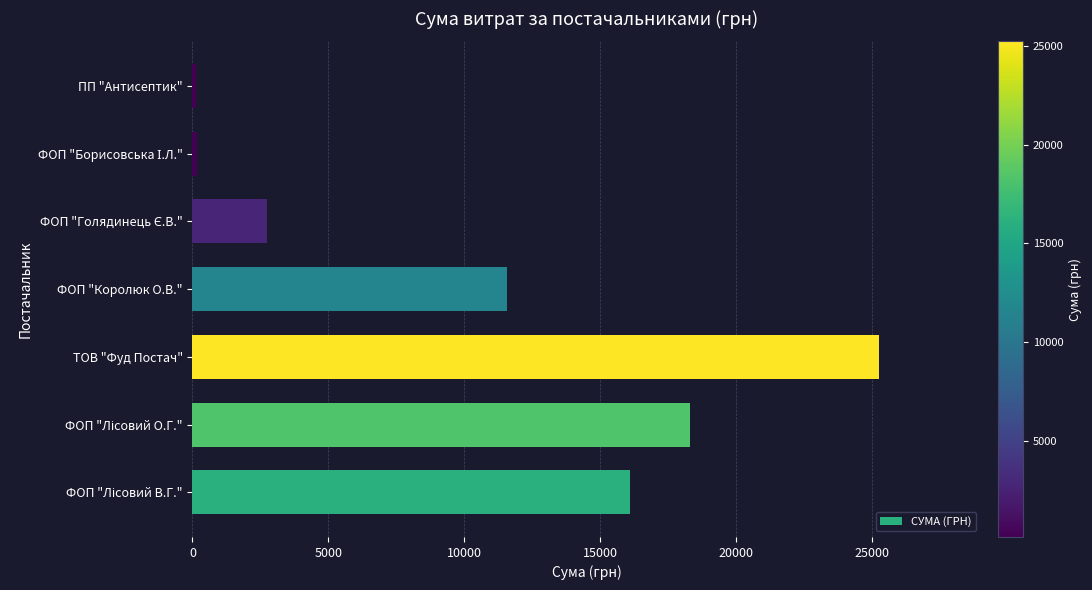

What is the average value?

10597.6